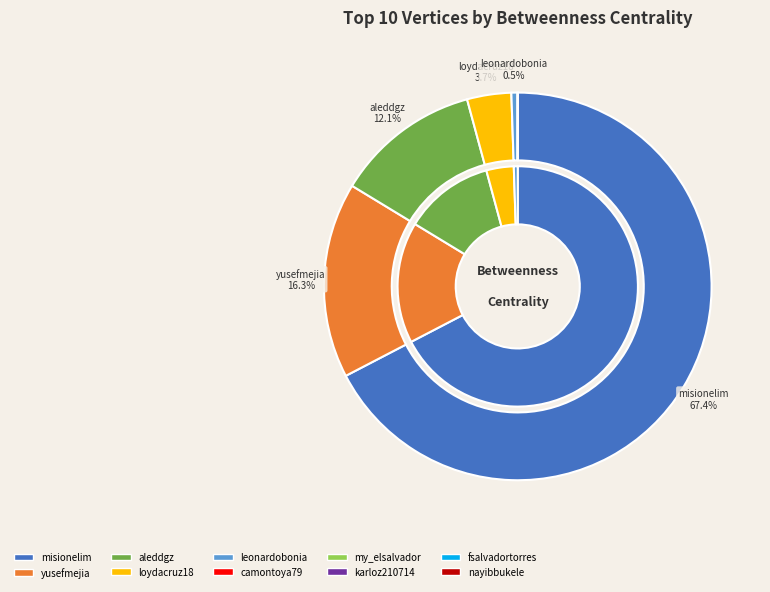

Count the number of slices in the pie.

10